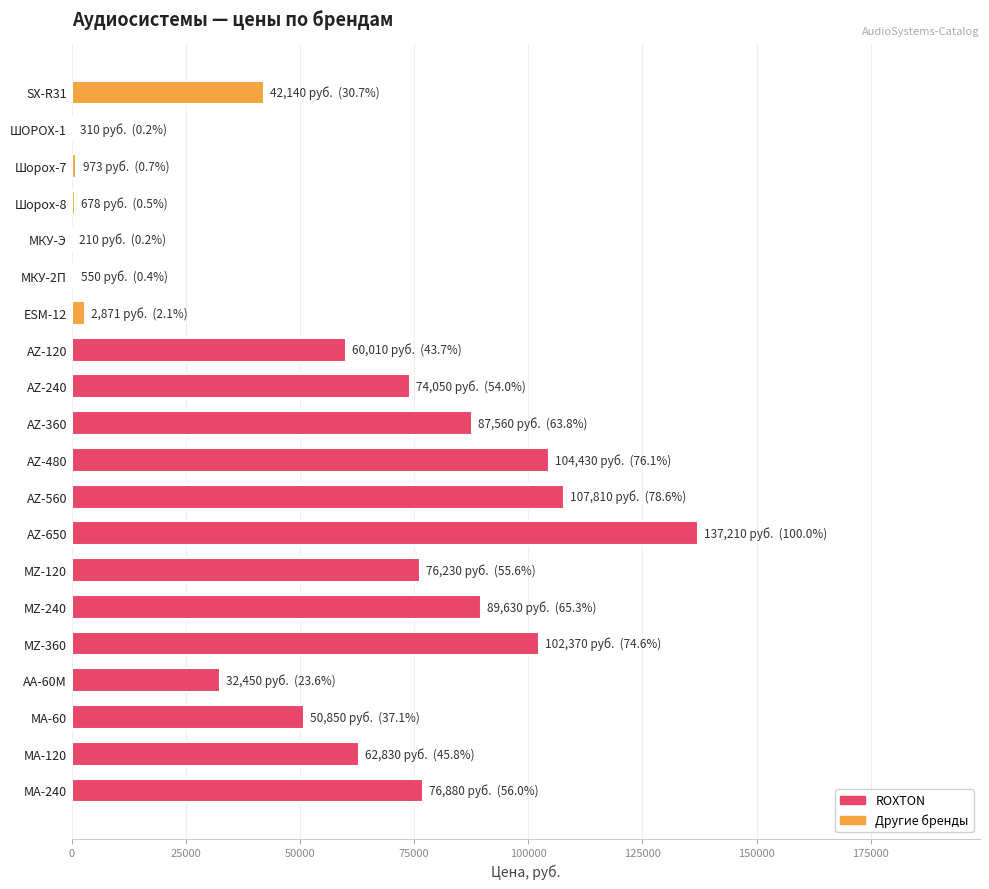

How many distinct data groups are displayed?

1